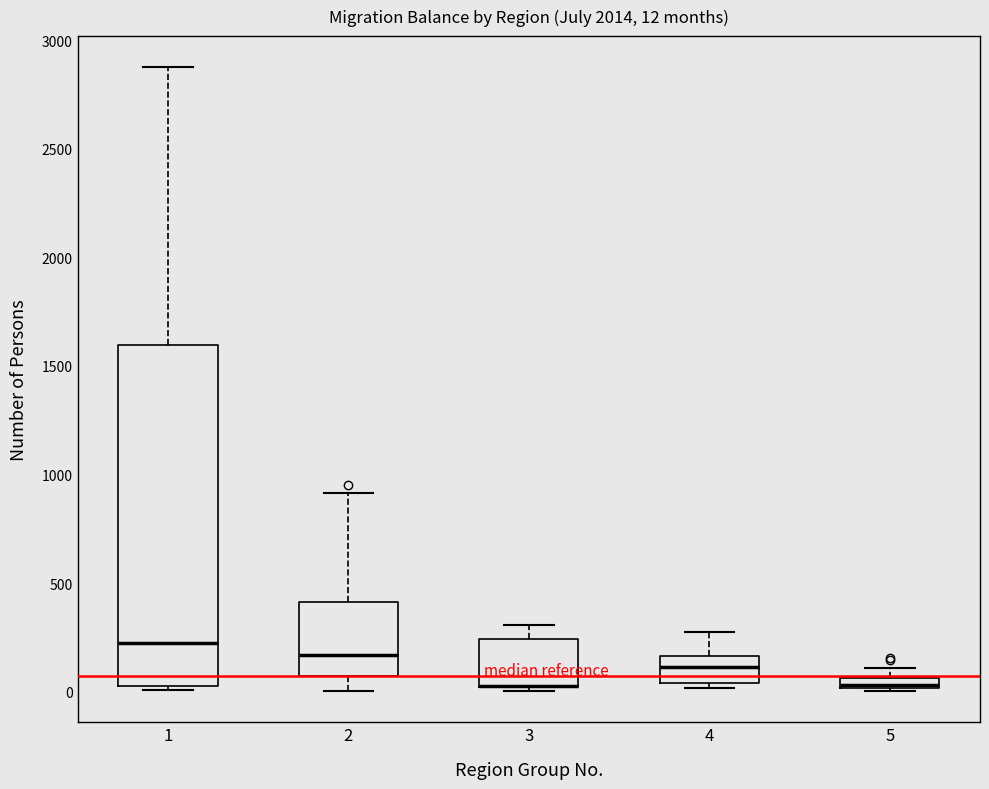

Comparing the boxes themselves (not the whiskers), which one is the tallest?

1